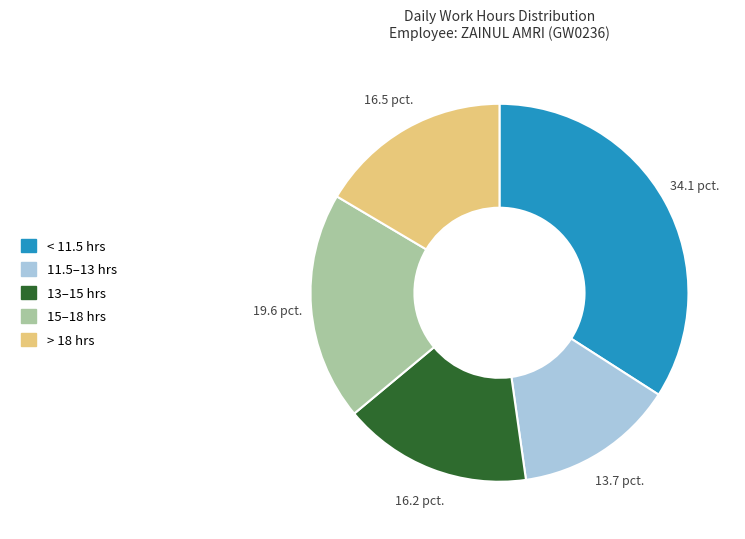

Does 11.5–13 hrs represent more than half of the total?

No